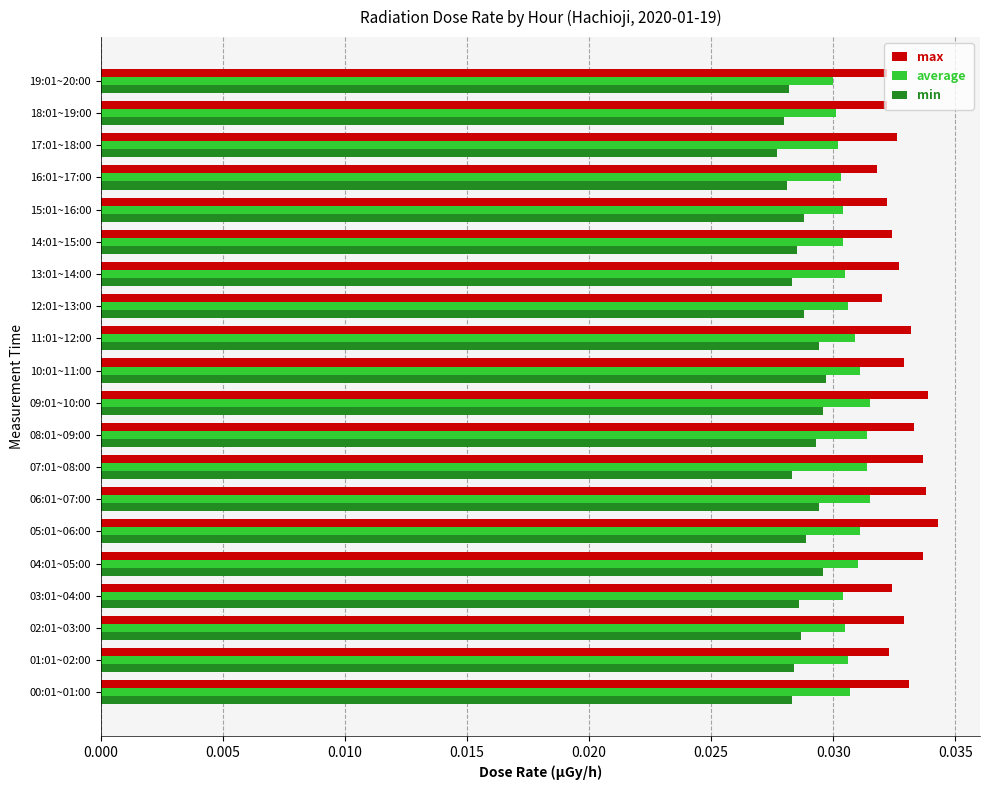

What is the sum of all average values?

0.6